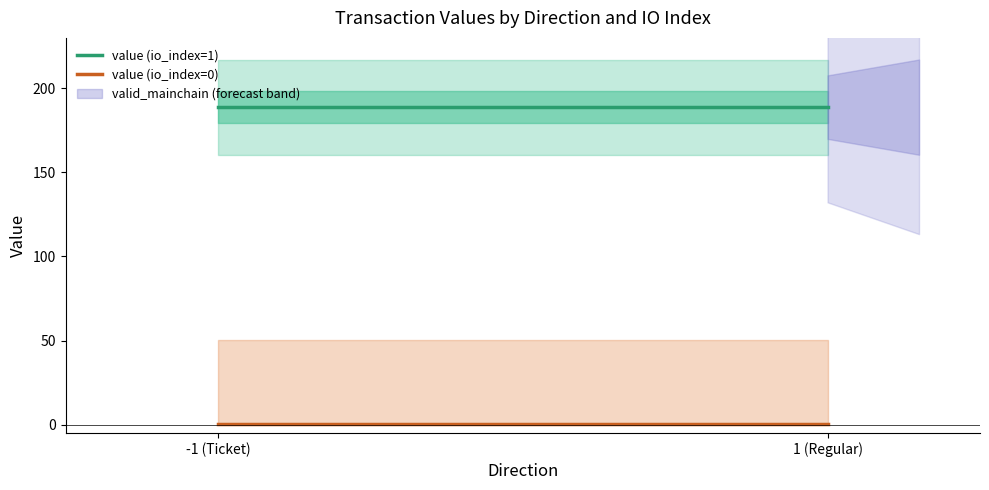

At -1 (Ticket), list the series in order from smallest to largest.

value (io_index=0), value (io_index=1)